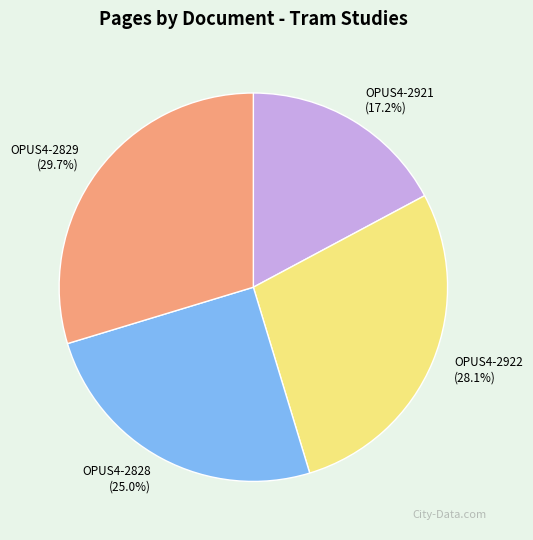

Between OPUS4-2828 and OPUS4-2922, which is larger?

OPUS4-2922